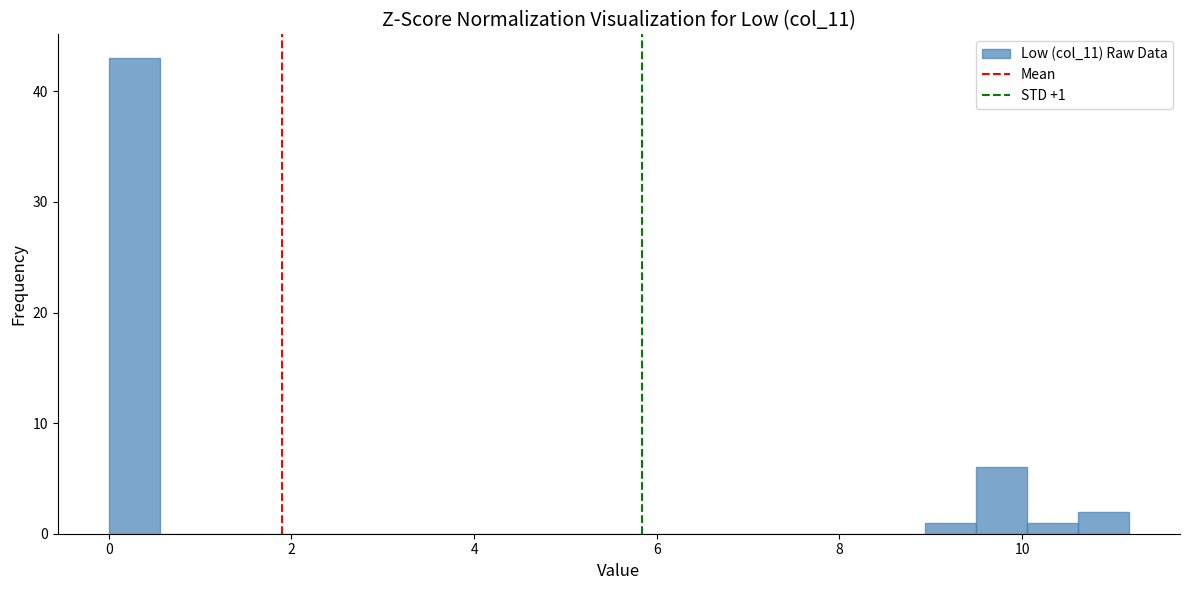

Around what value on the x-axis is the tallest bar? Give the approximate position of its centre, as read against the axis.

0.2